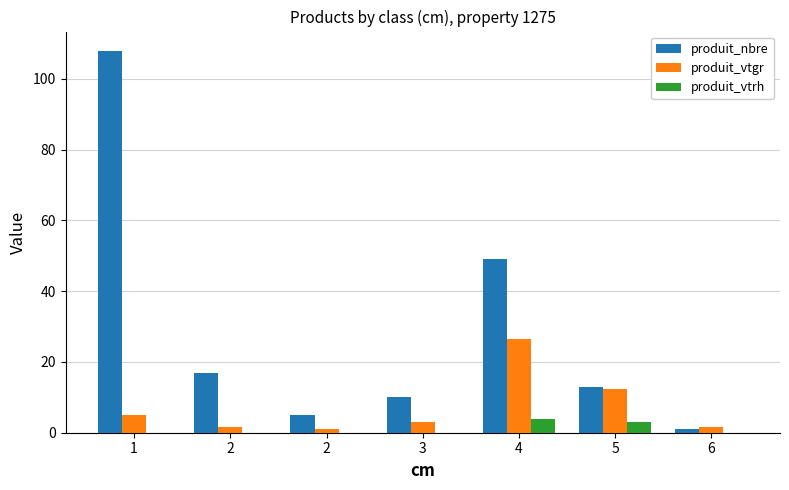

What is the sum of all produit_vtrh values?

7.0